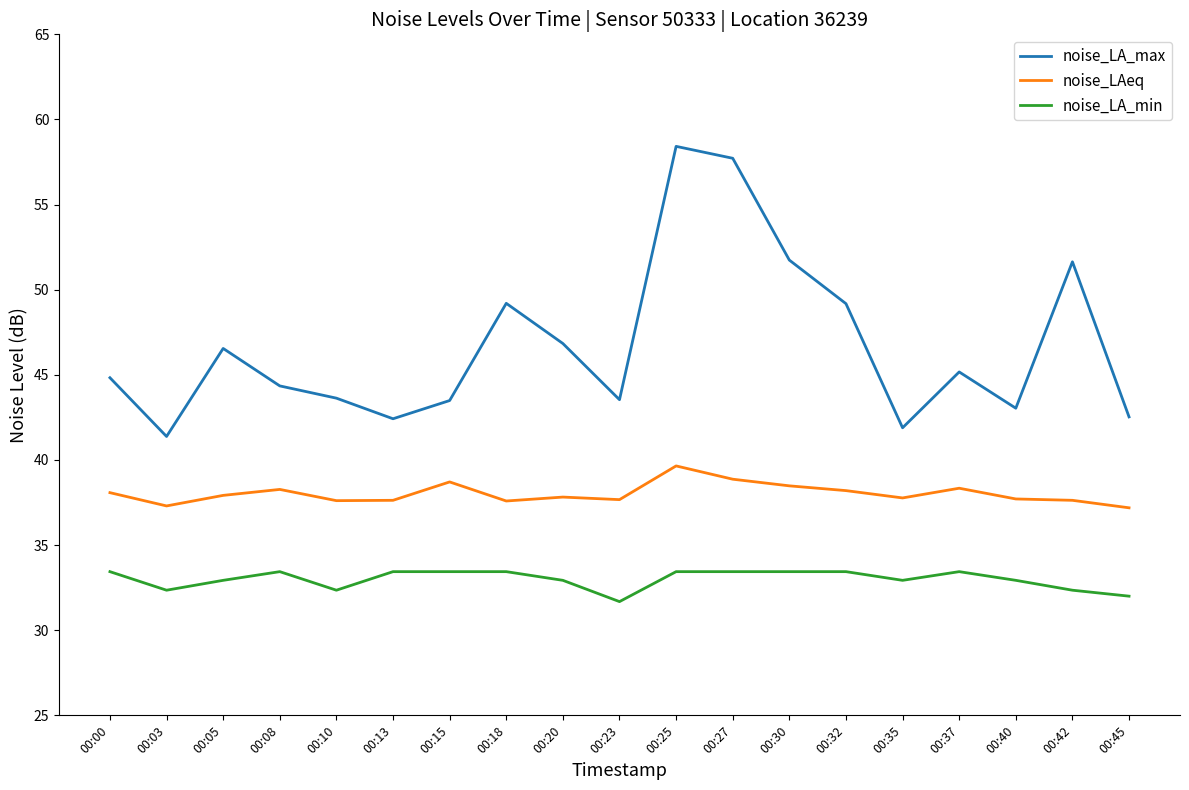

Where is the first local maximum for noise_LA_max?

00:05